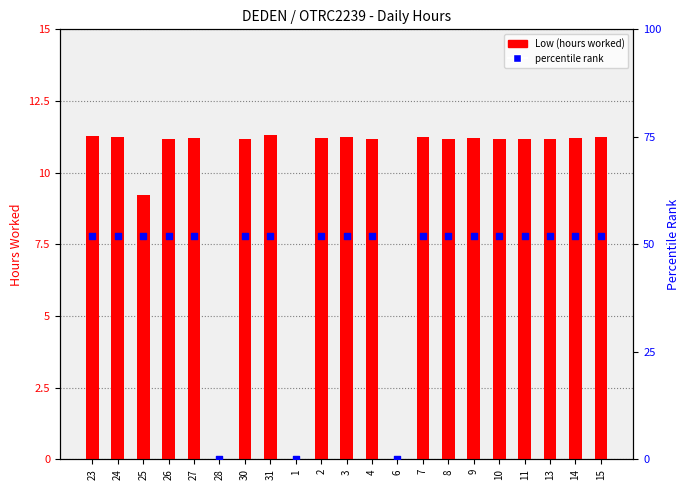

What are all the series names shown in the legend?

Low (hours worked), percentile rank